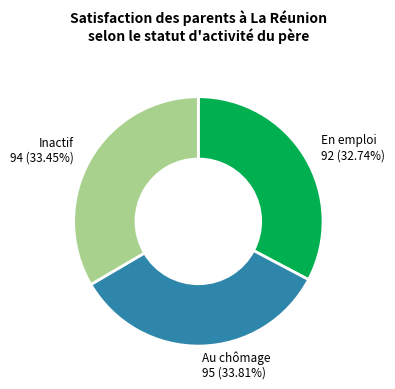

To the nearest percent, what percentage of the pie is En emploi?

33%